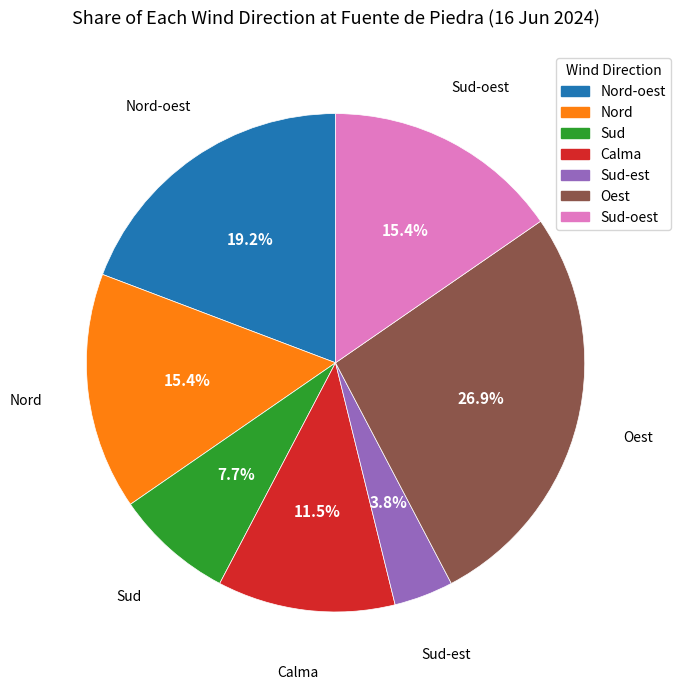

To the nearest percent, what is the difference between the largest and smallest slice percentages?

23%